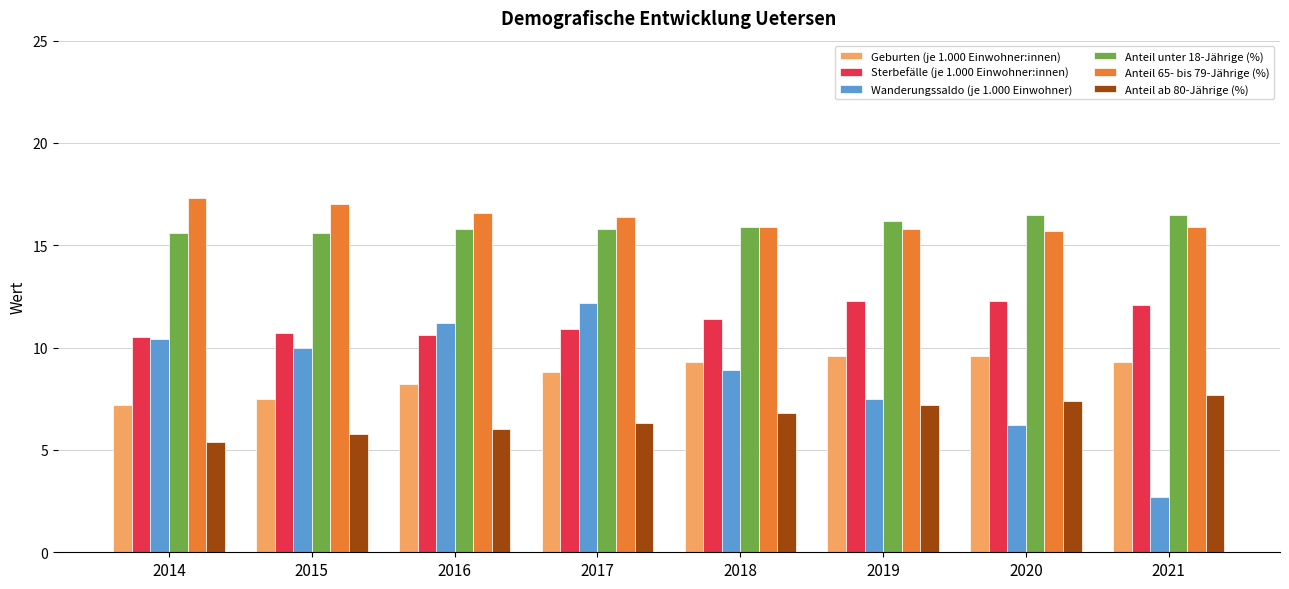

What is the value of the Wanderungssaldo (je 1.000 Einwohner) bar at the 8th from the left?

2.7